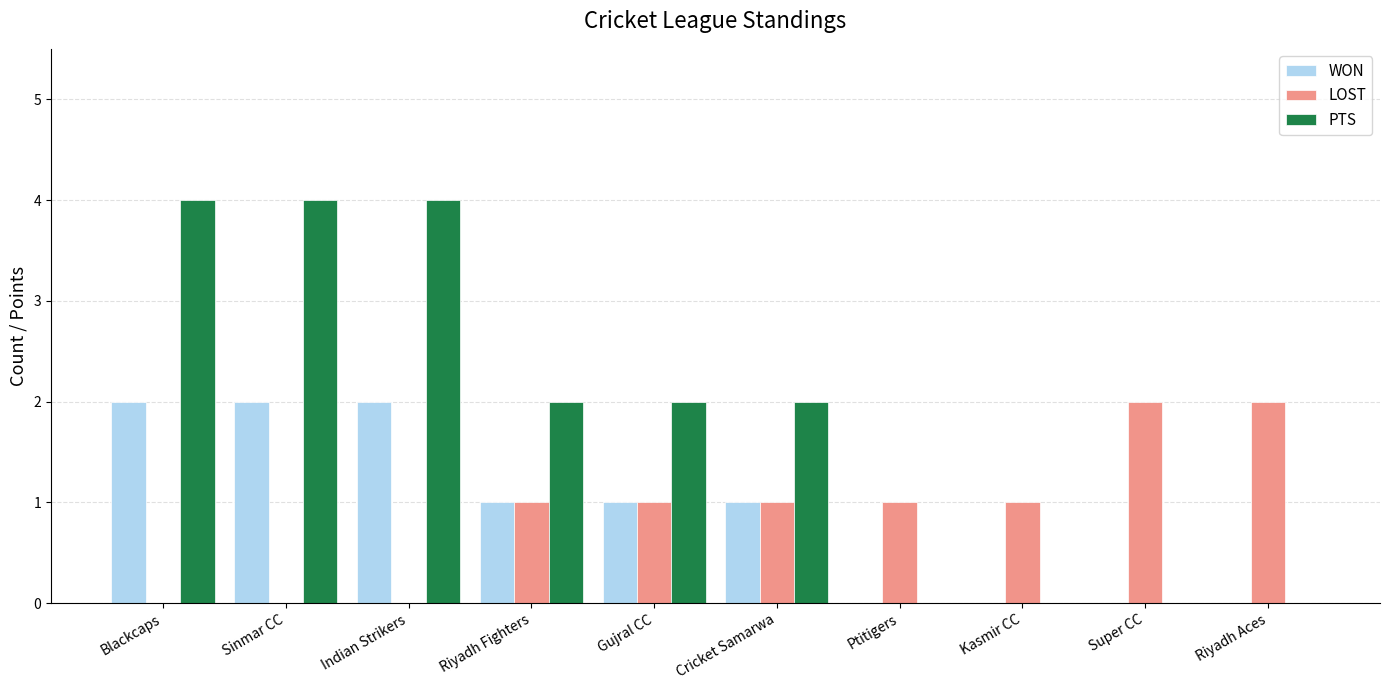

Count the number of data series in this chart.

3